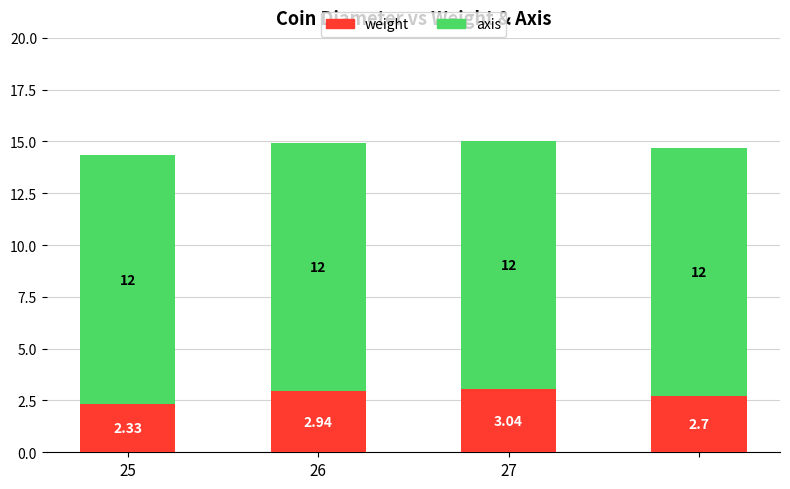

Does the chart contain any negative values?

No